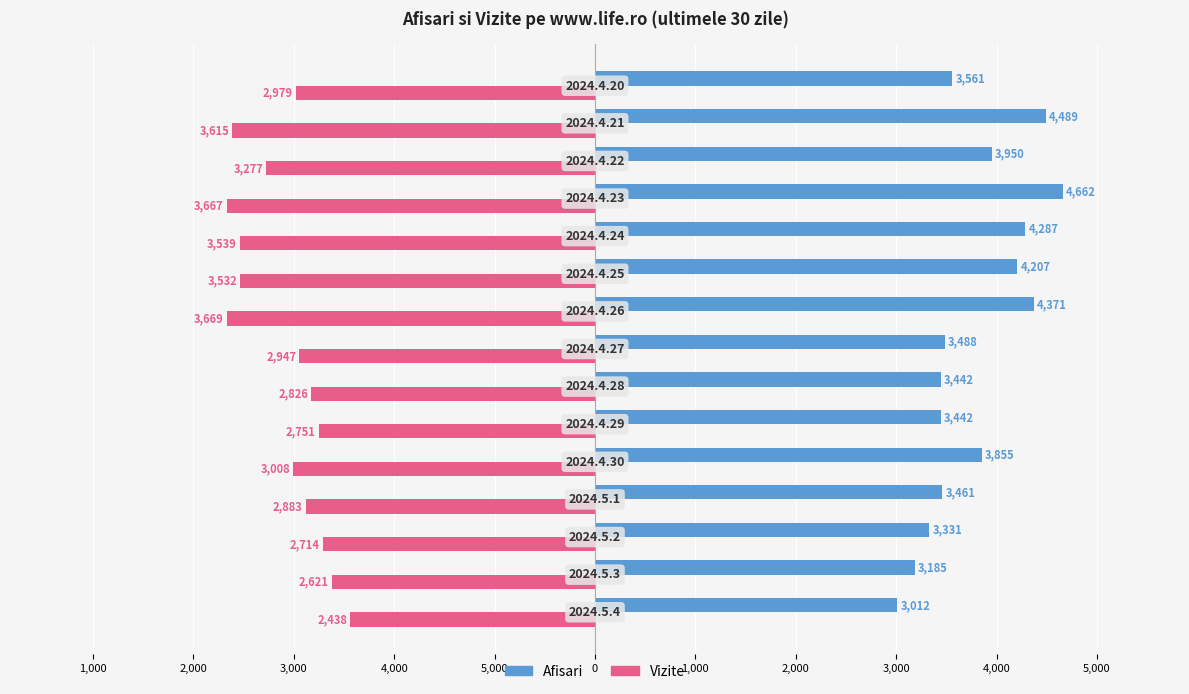

What is the highest value of the Afisari series?

4662